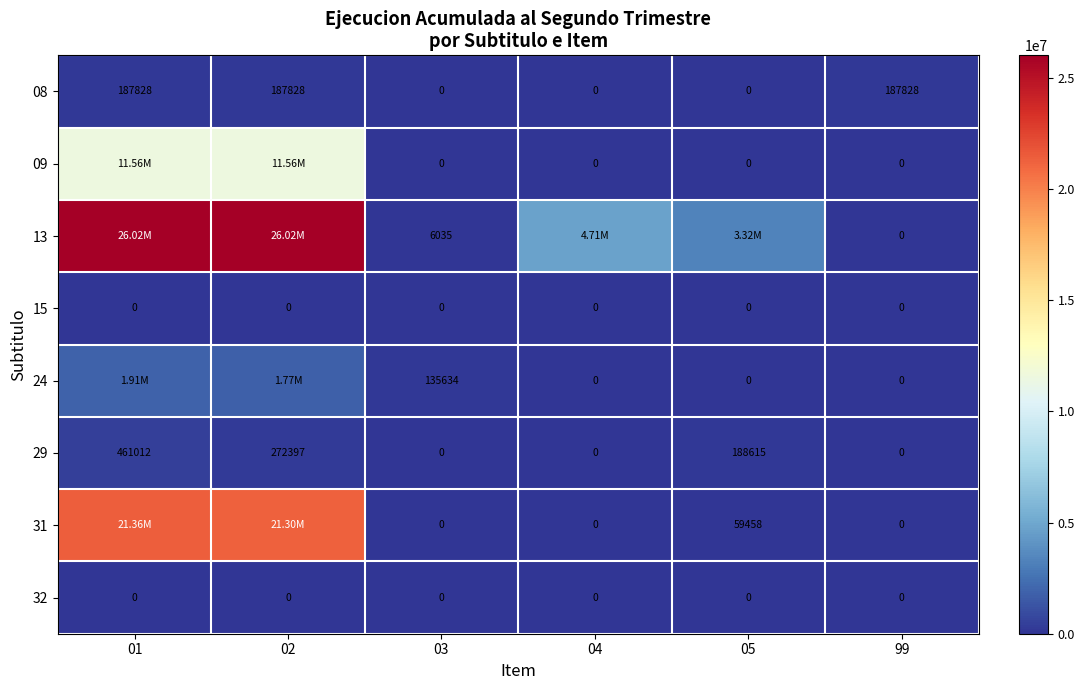

What is the difference between the maximum and minimum values in the 29 series?

461012